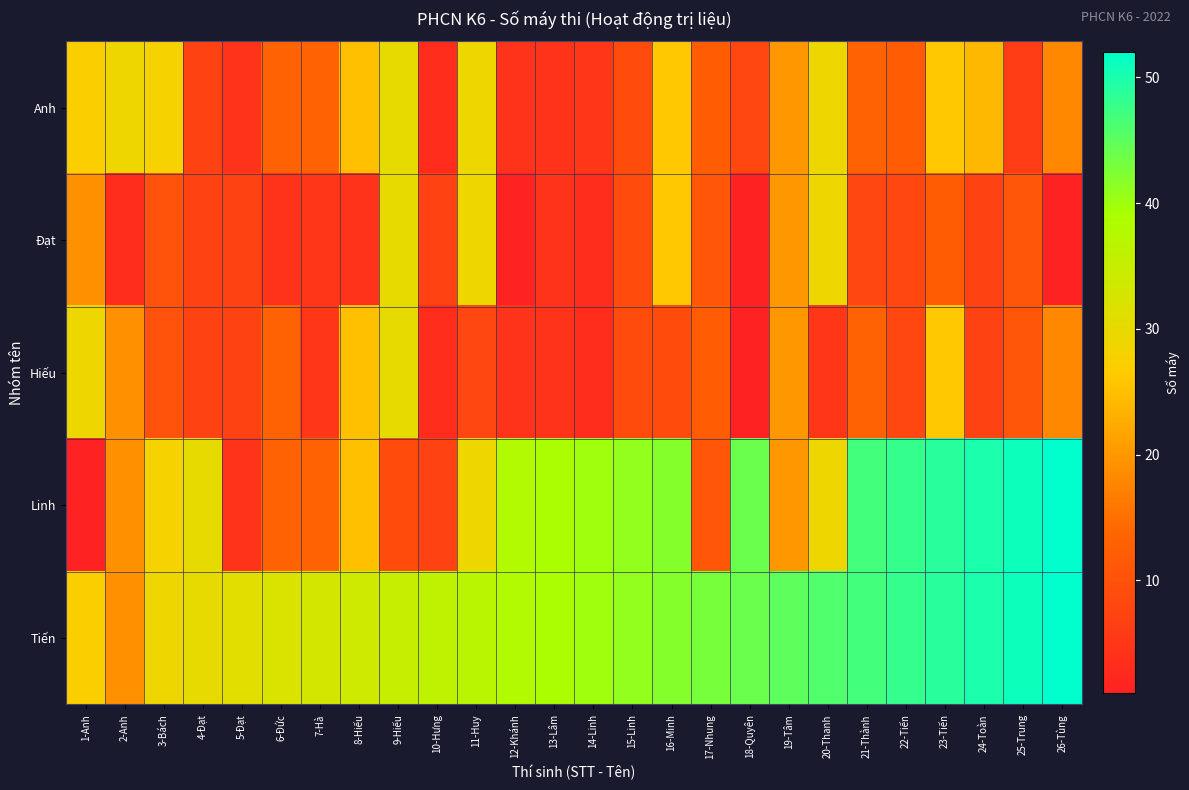

What is the total value across all series at 15-Linh?

109